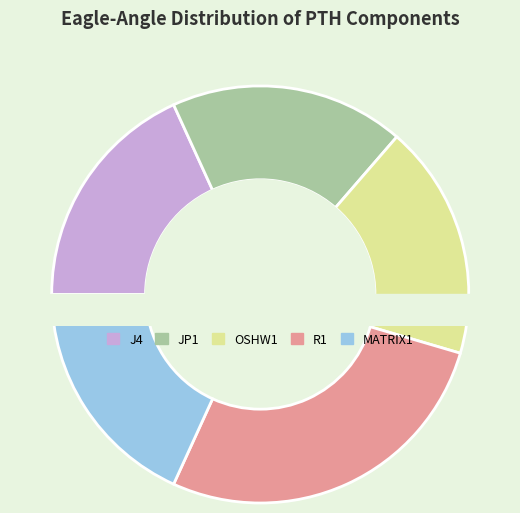

What is the largest slice in the pie chart?

R1